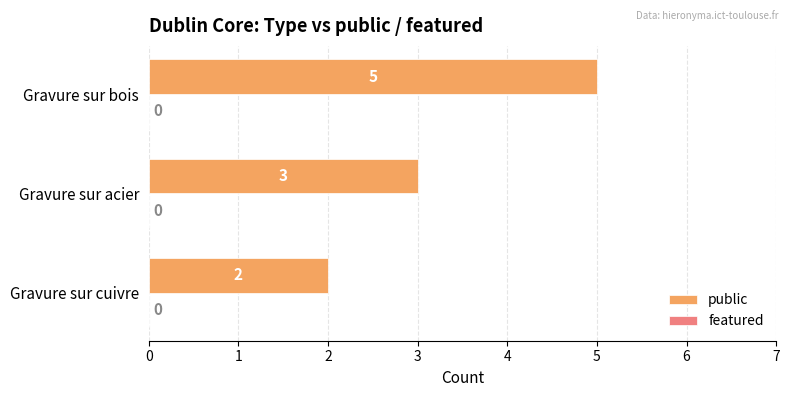

What is the difference between the maximum and minimum values?

3